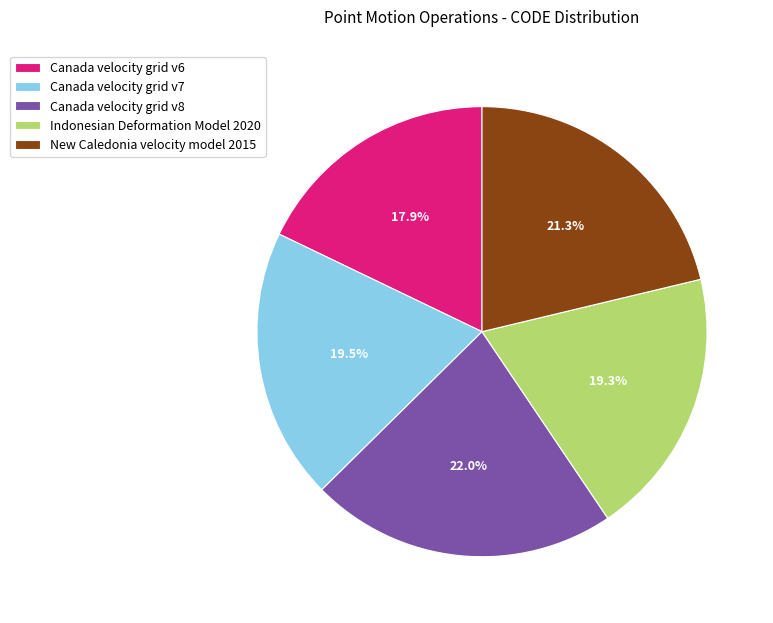

Does any single category account for the majority?

No